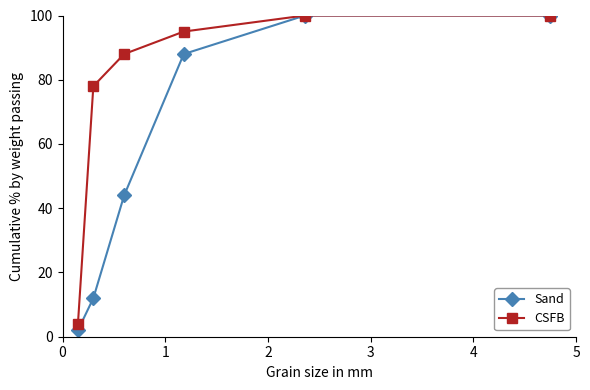

True or false: Sand has more than 1 points higher than both neighbors.

False